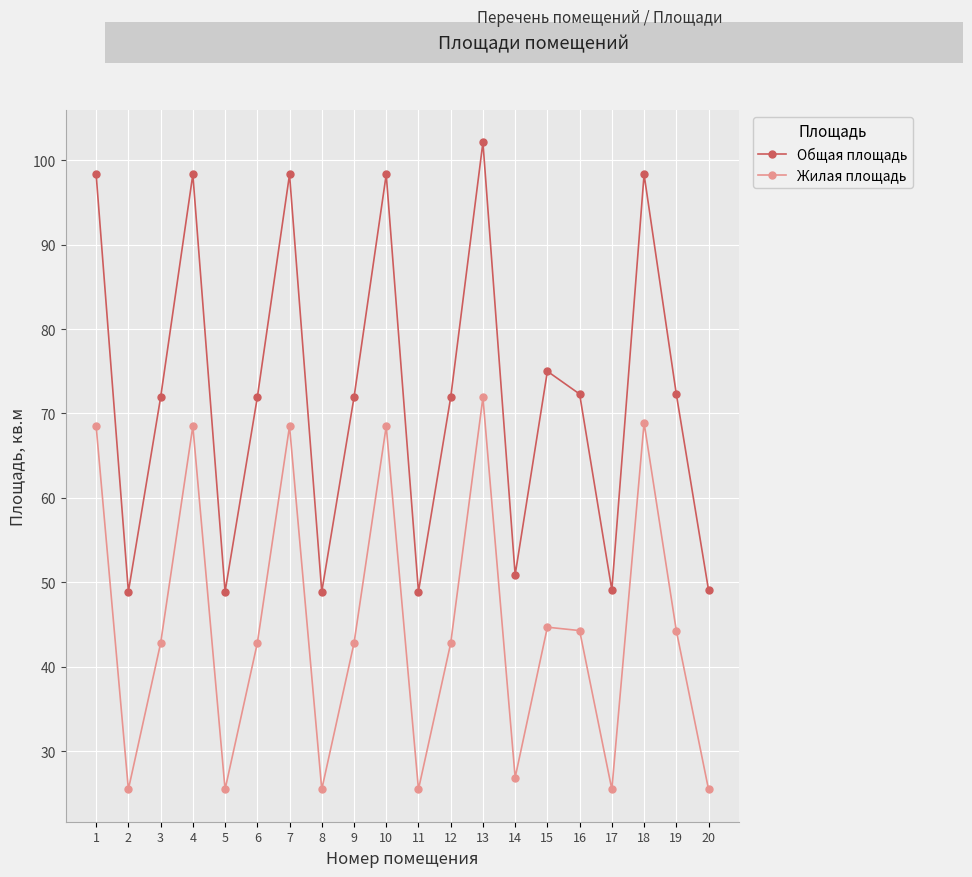

What is the minimum value for Общая площадь?

48.9